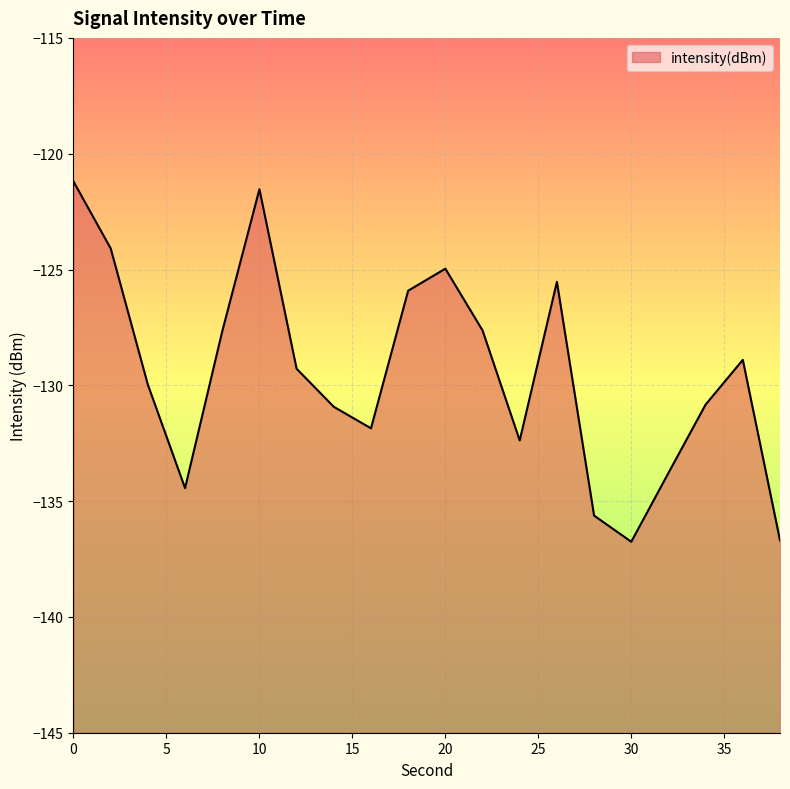

How many data points are less than -129?

11